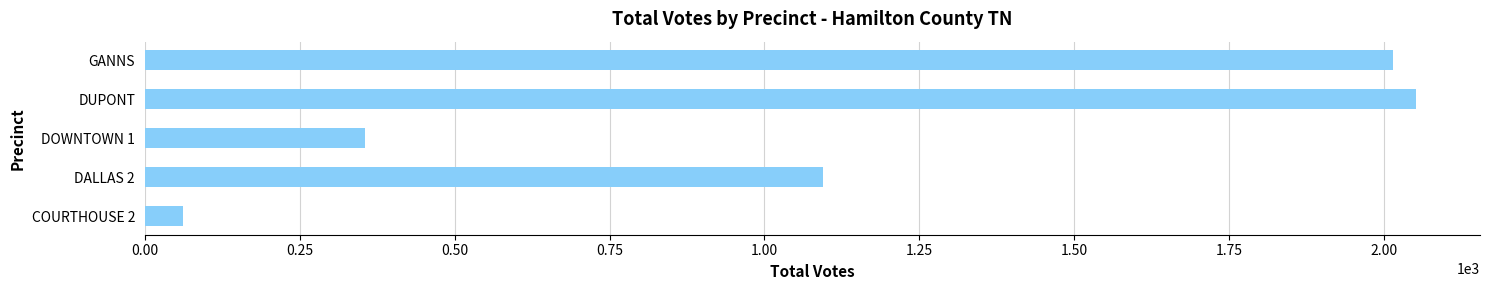

How many data points does each series have?

5